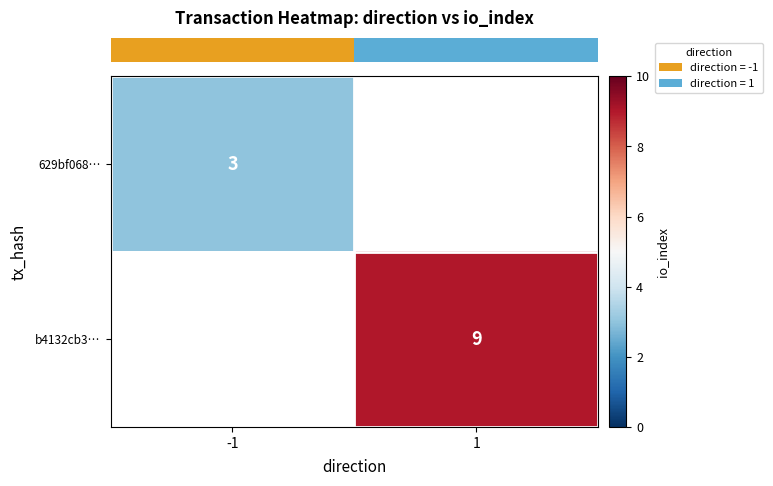

Between -1 and 1, which is larger?

1